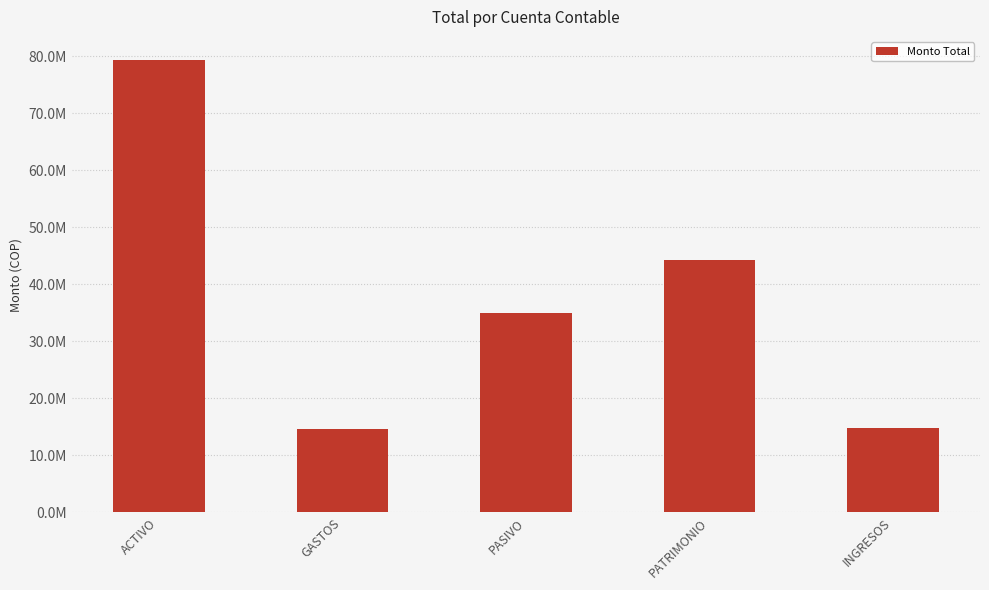

What is the label of the 5th bar from the right?

ACTIVO